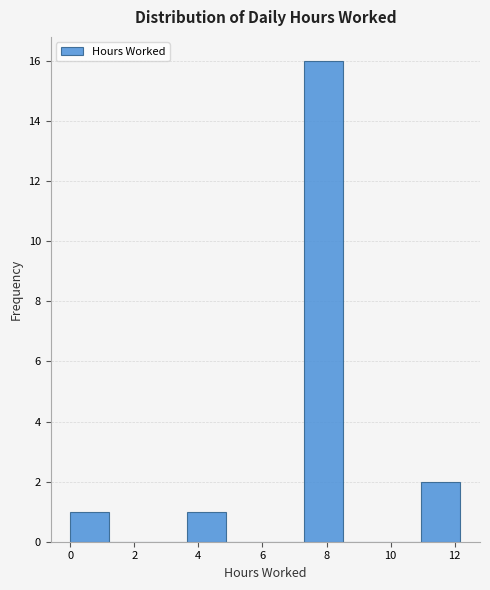

What is the height of the bar covering 11.0 to 12.2 on the x-axis? Neither the bar edges nor the heights are printed on the chart, so give them approximately, as read against the axes.

2